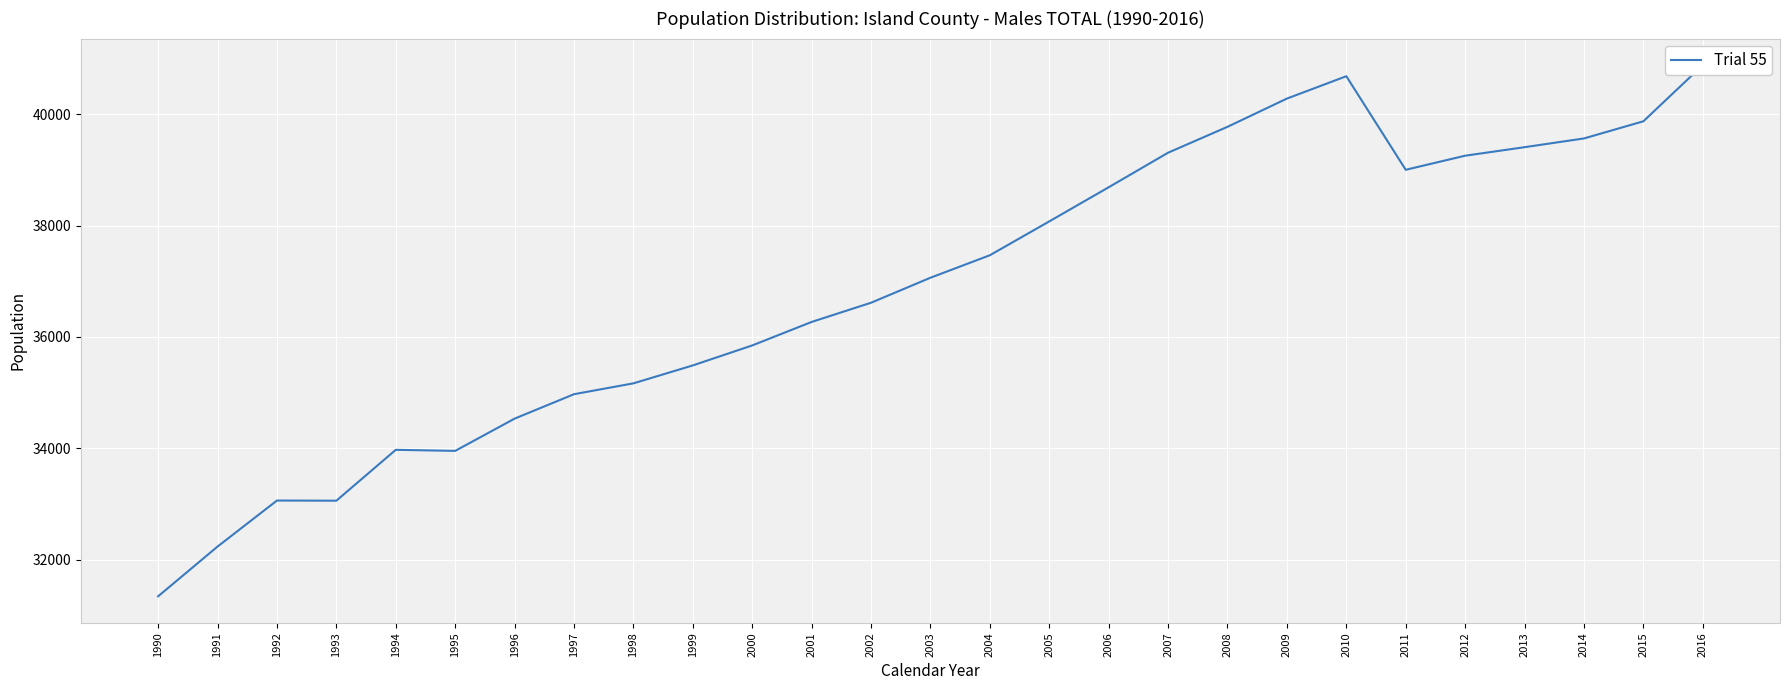

The value at 1993 is 45667. True or false?

False